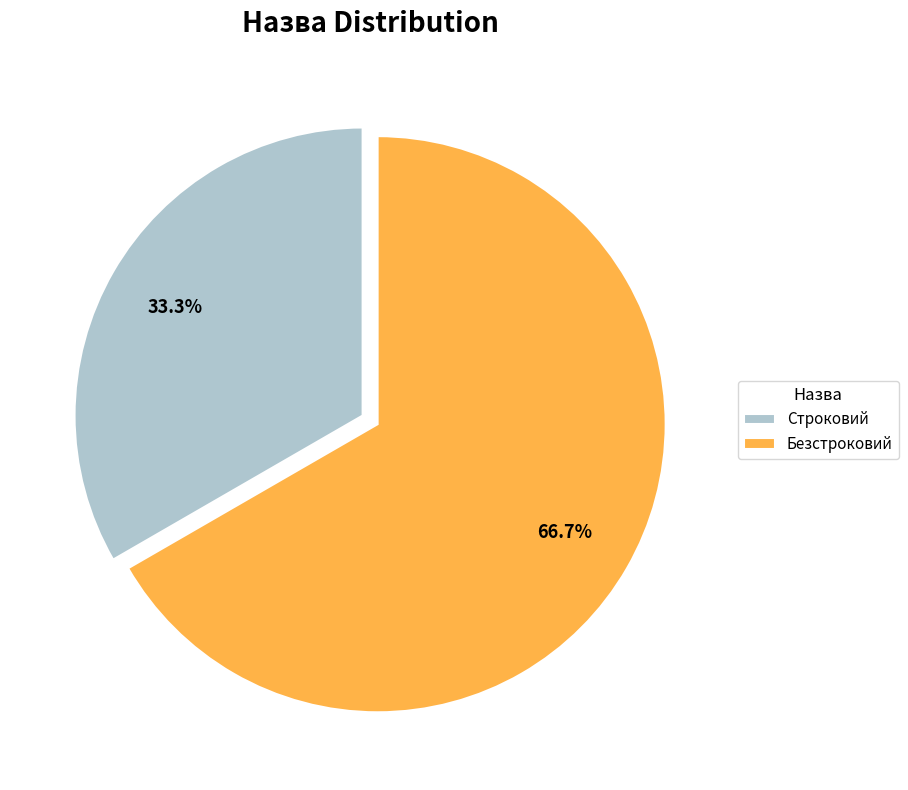

Is it true that Строковий is 33% of the pie?

True